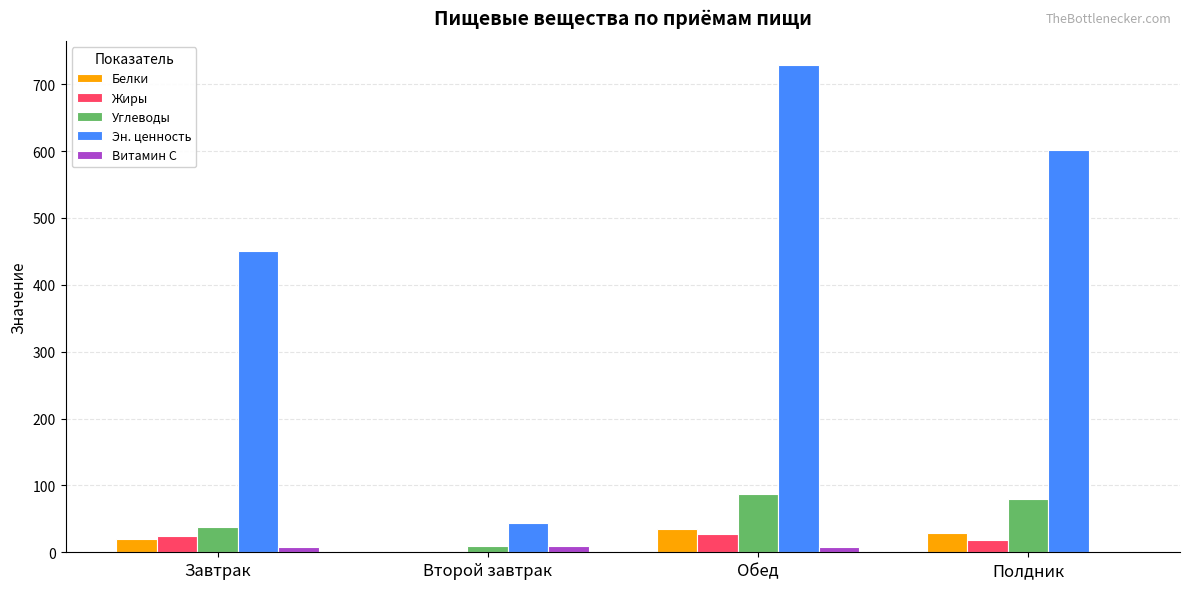

What is the sum of all Жиры values?

70.9